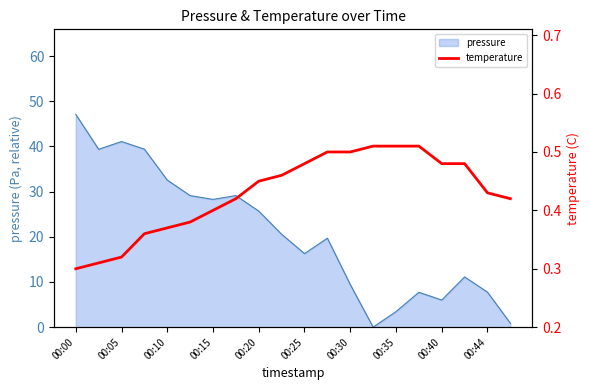

True or false: pressure has a value of 12.8 at 00:44.

False